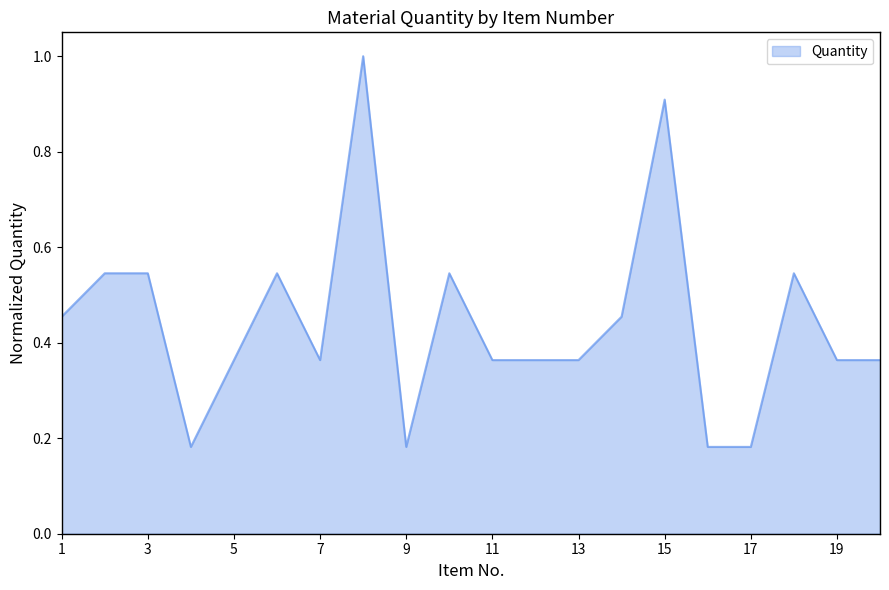

What is the difference between the maximum and minimum values?

0.8